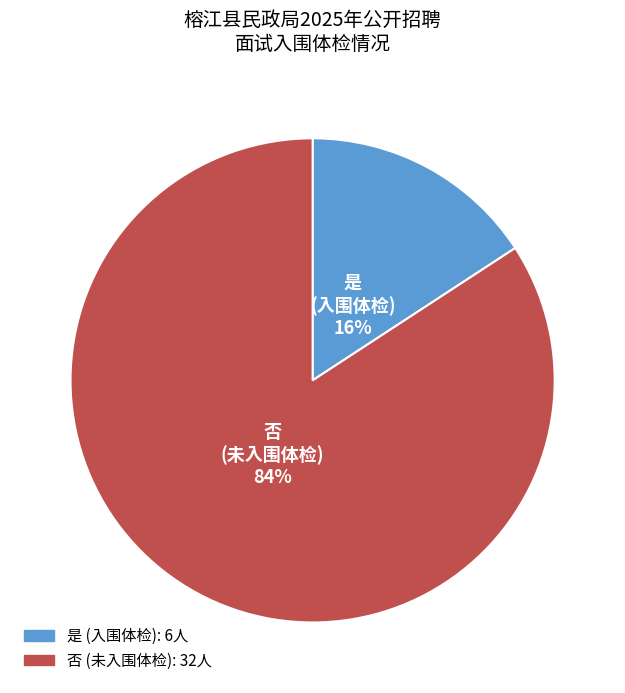

Is there a majority slice in this chart?

Yes